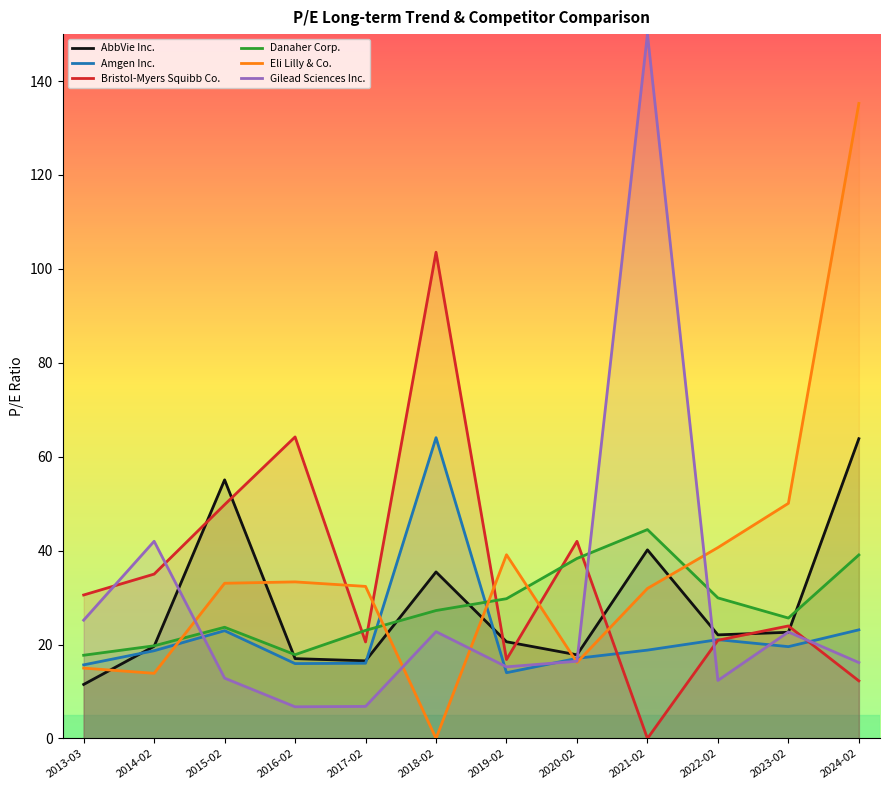

The Eli Lilly & Co. series shows 33.4 at 2016-02. True or false?

True